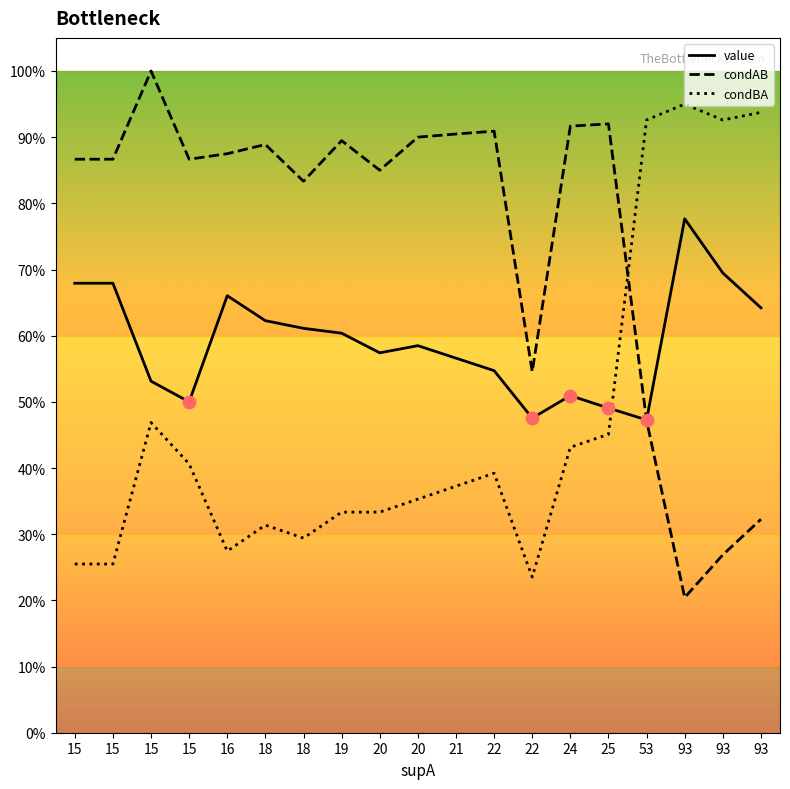

Does the chart have visible grid lines?

No